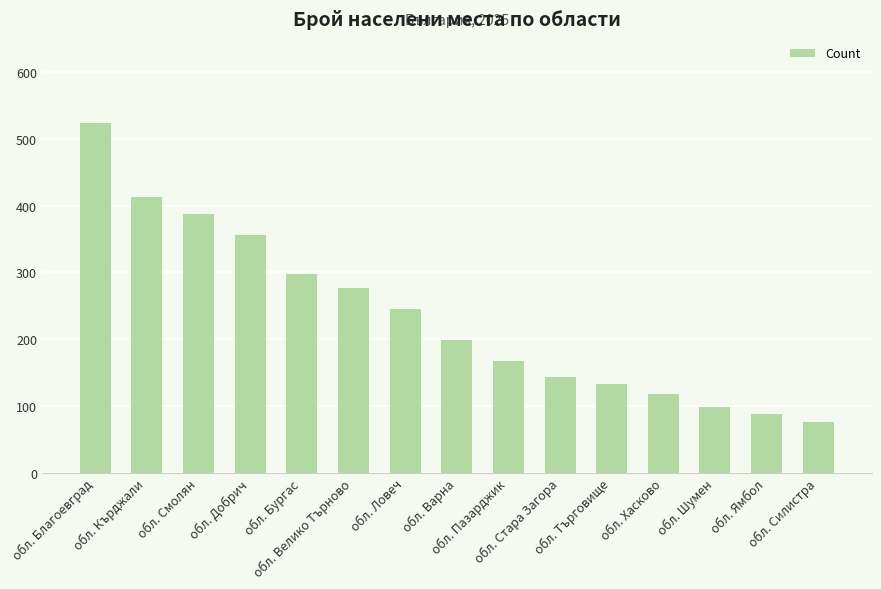

Where does the data first go above 198?

обл. Благоевград